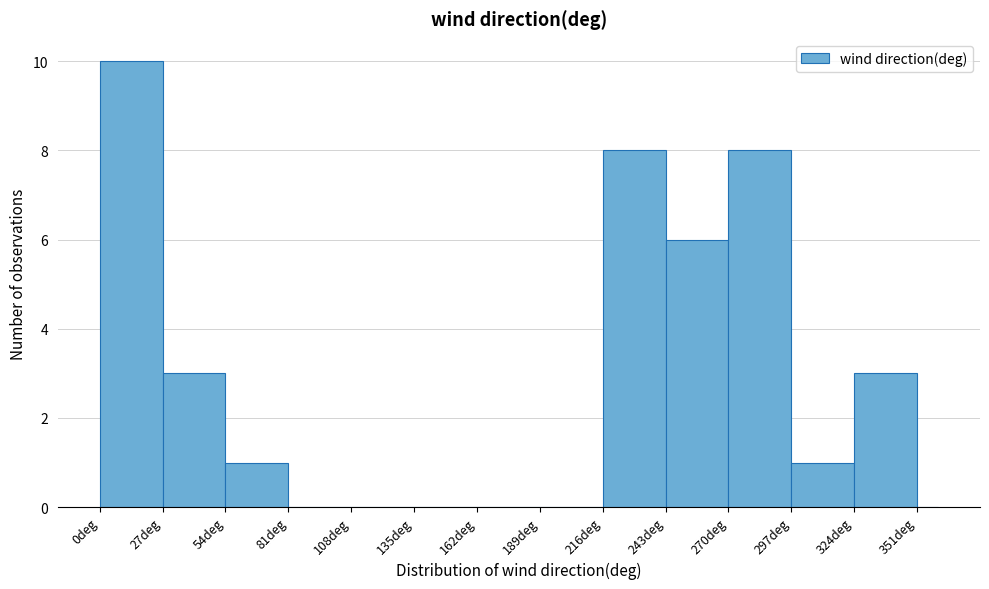

Around what value on the x-axis is the tallest bar? Give the approximate position of its centre, as read against the axis.

15